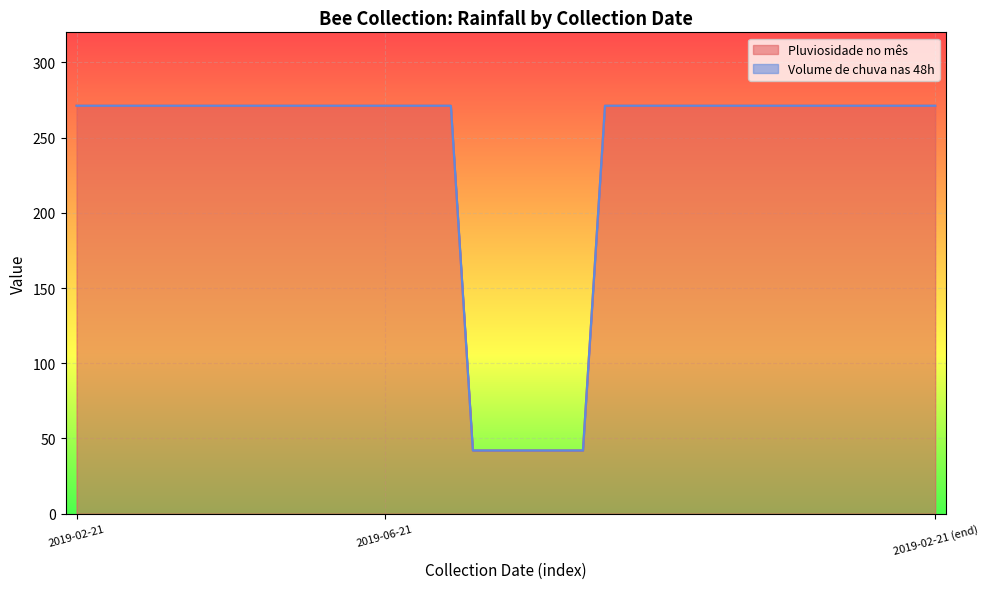

What is the minimum value shown in the chart?

42.0